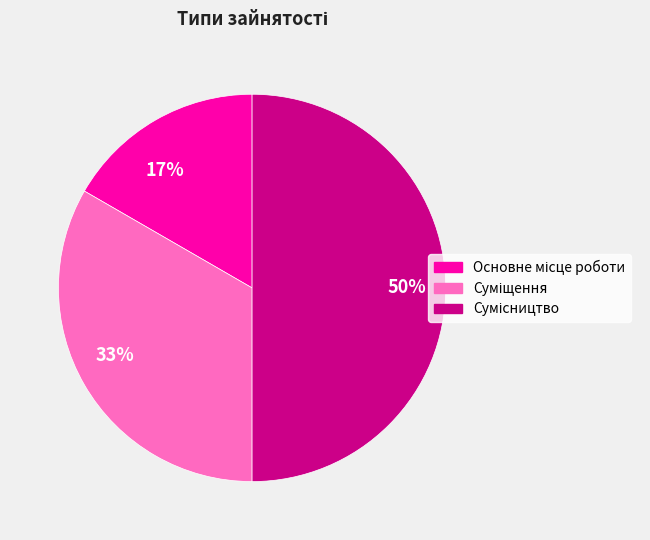

Does 33% account for over 50% of the chart?

No